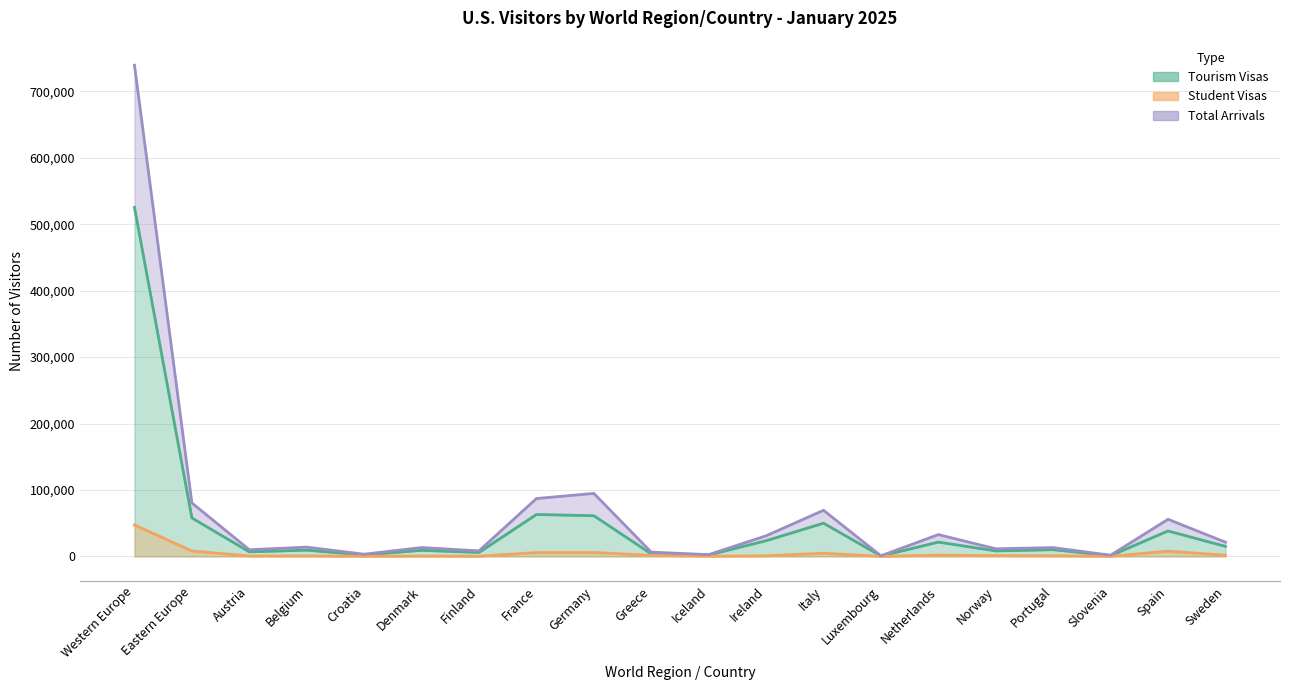

True or false: Tourism Visas and Total Arrivals intersect in this chart.

False